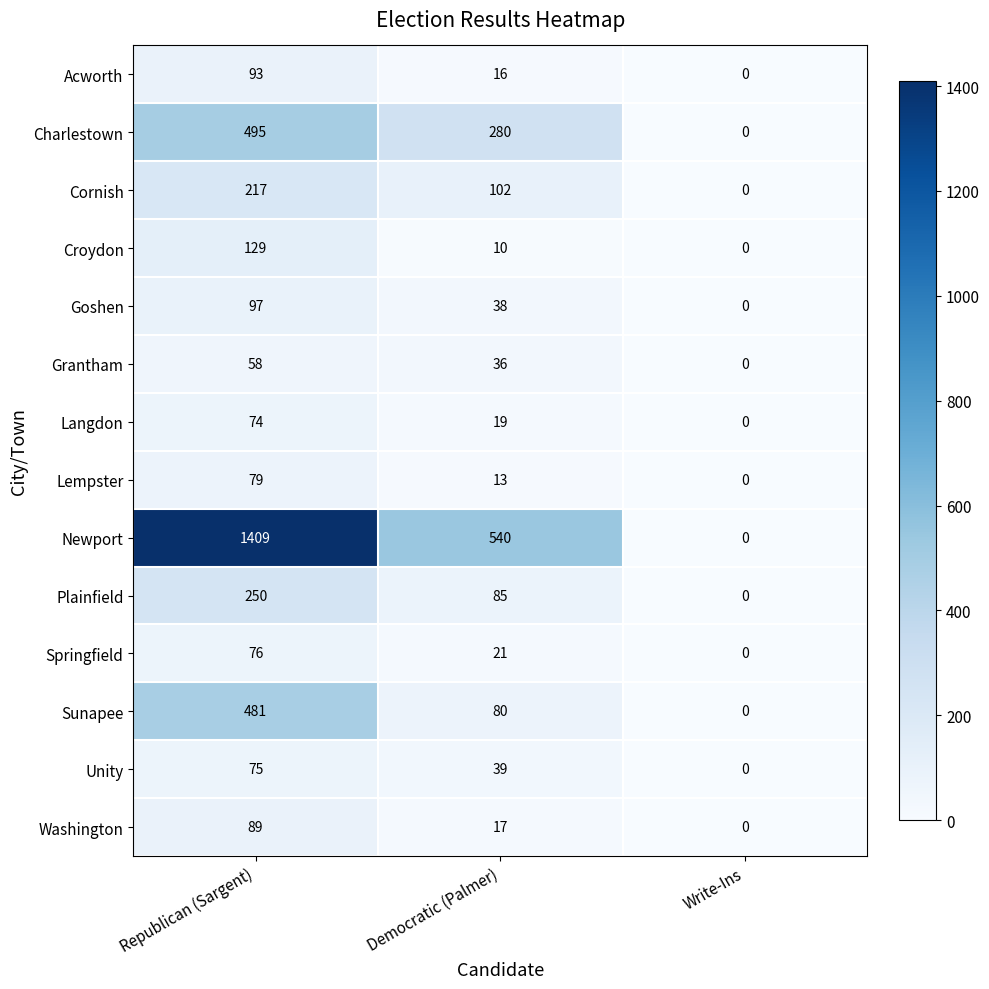

How many positive values does the Goshen series have?

2